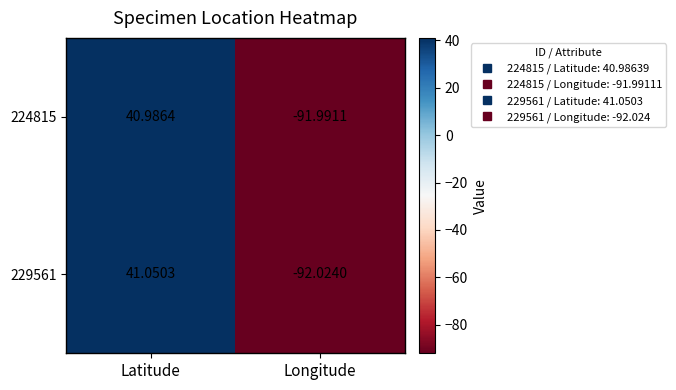

At which label does 224815 first exceed 40?

Latitude